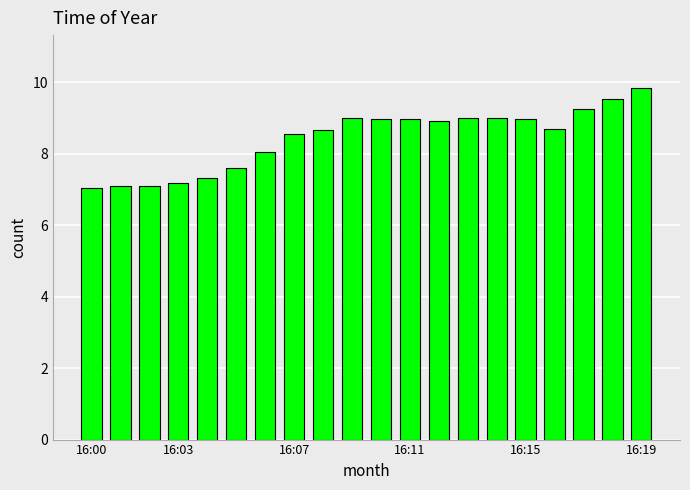

What is the difference between the maximum and minimum values?

2.8